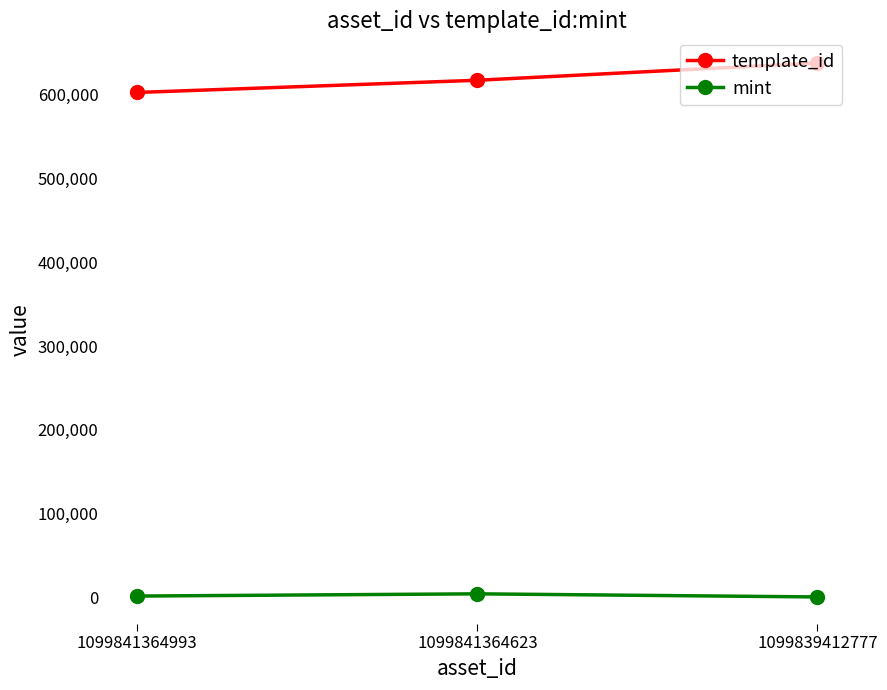

How many values in the mint series are below 1244?

1